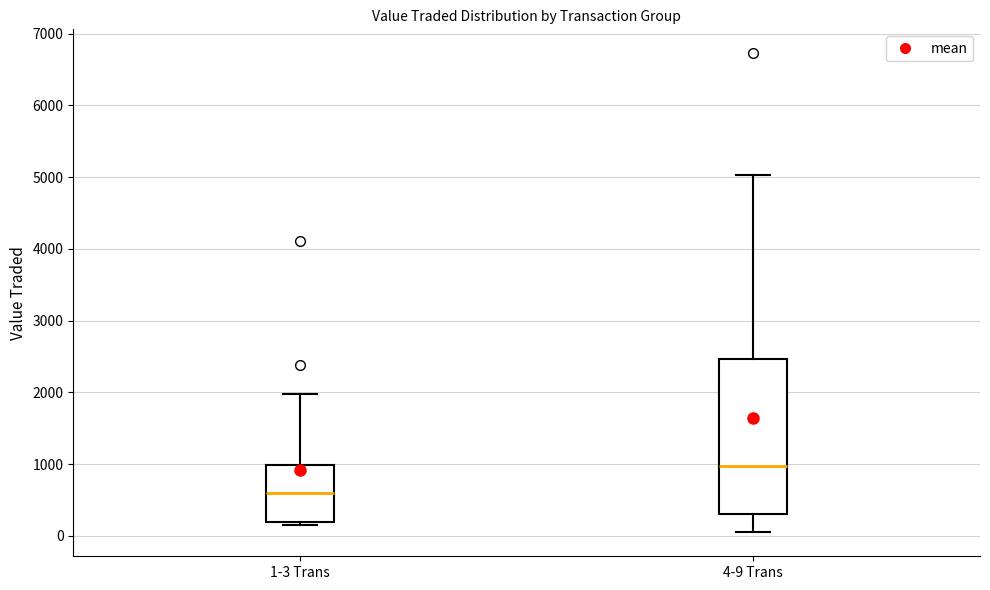

Where does the upper whisker of the box for 4-9 Trans end on the y-axis? The values are not printed on the chart, so give them approximately, as read against the axis.

5000